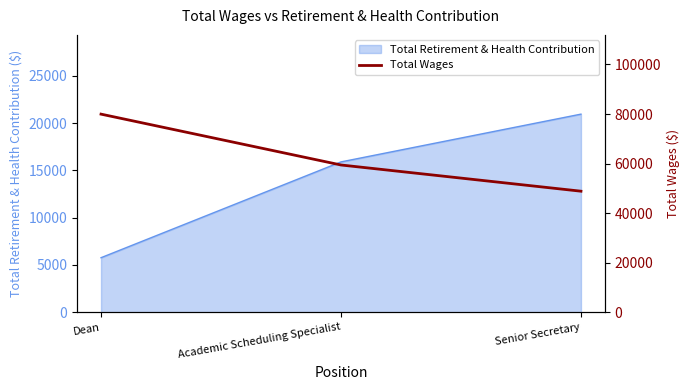

True or false: Total Retirement & Health Contribution has a value of 20939 at Senior Secretary.

True